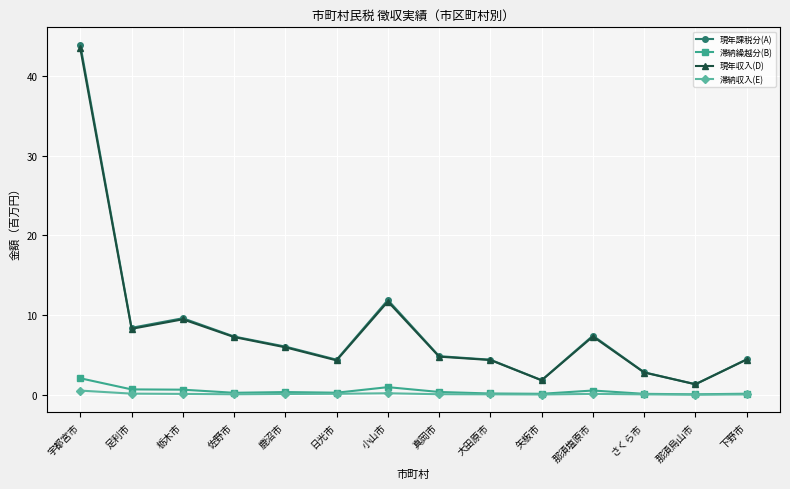

Is the value of 現年収入(D) at 下野市 greater than the value of 滞納収入(E) at 那須烏山市?

Yes